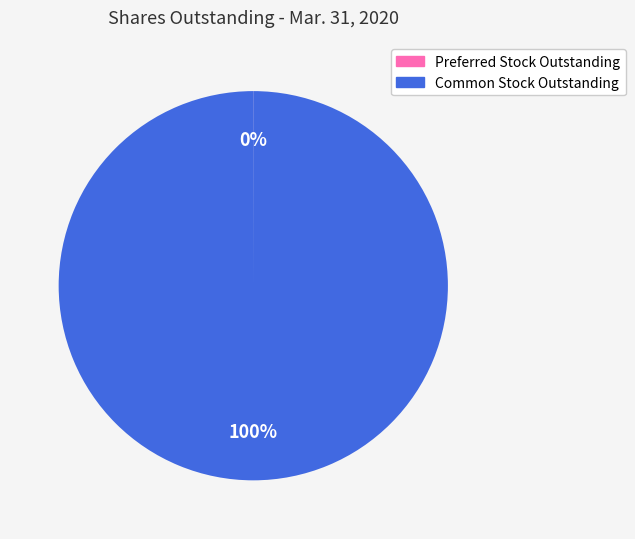

Does any single category account for the majority?

Yes